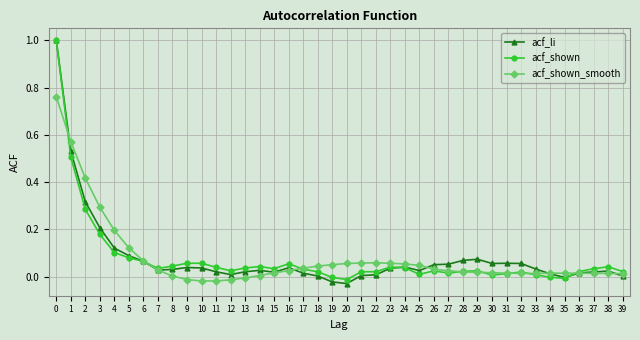

Is it true that acf_shown_smooth equals 0.0 at 6?

False